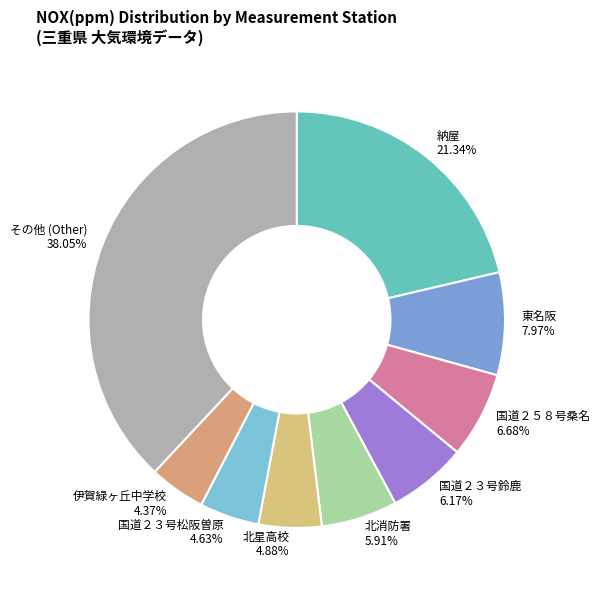

How many slices are in this pie chart?

9